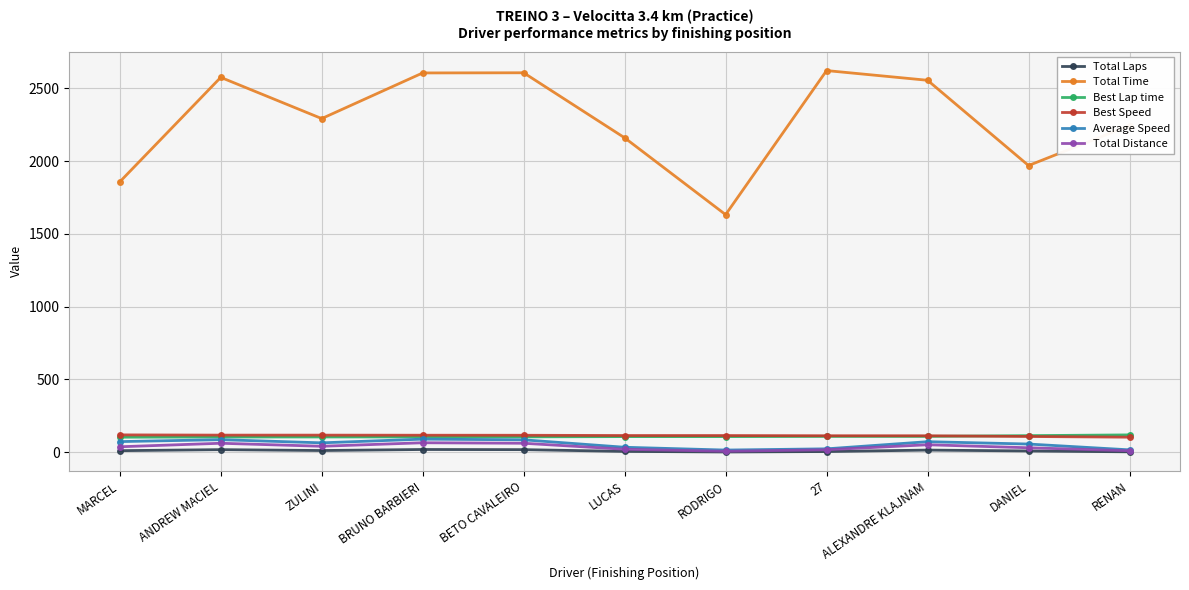

Is the value of Total Distance at ALEXANDRE KLAJNAM greater than the value of Total Time at RODRIGO?

No